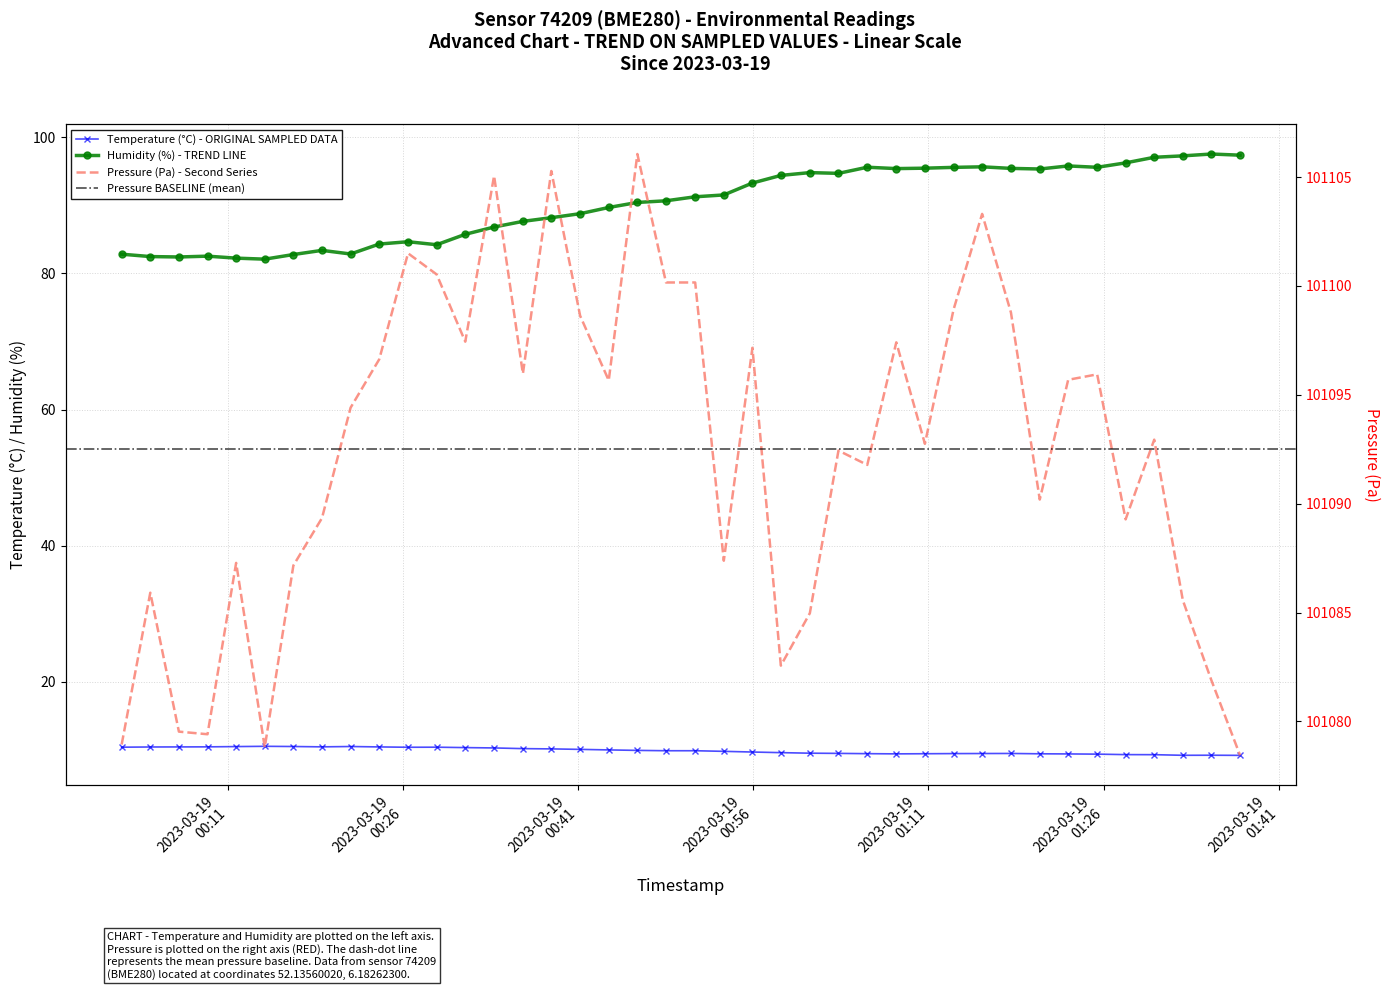

True or false: humidity and temperature intersect in this chart.

False